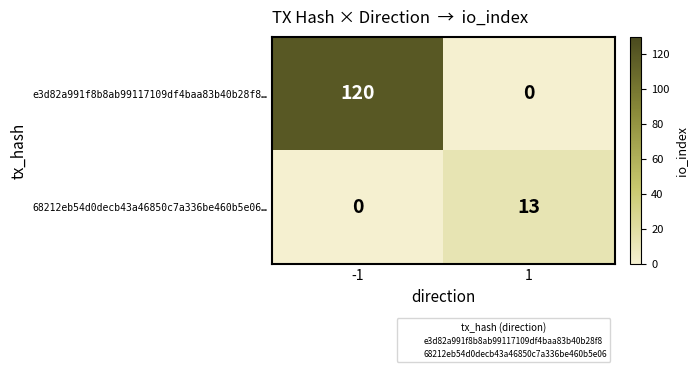

What is the sum of all e3d82a991f8b8ab99117109df4baa83b40b28f8… values?

120